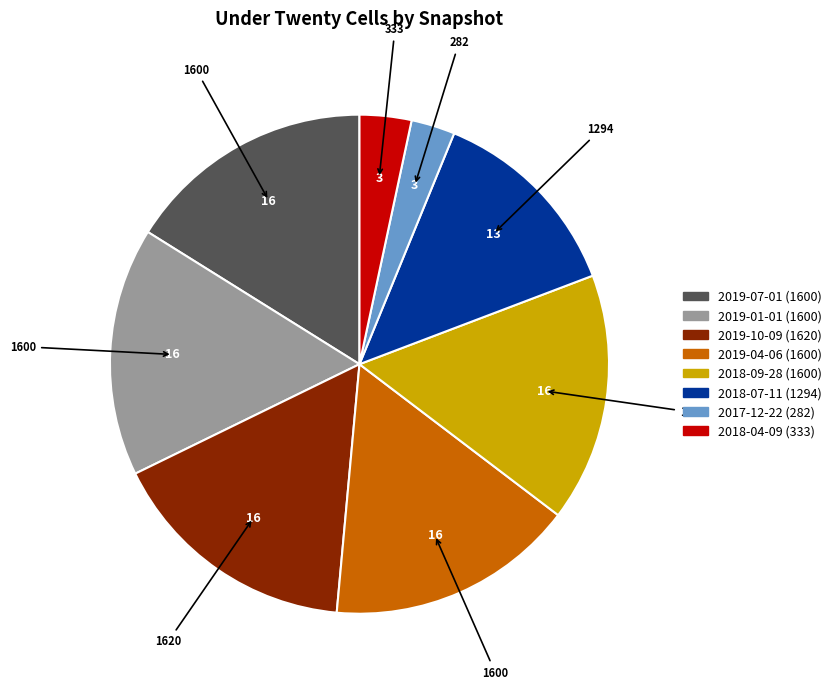

What is the smallest slice in the pie chart?

2017-12-22